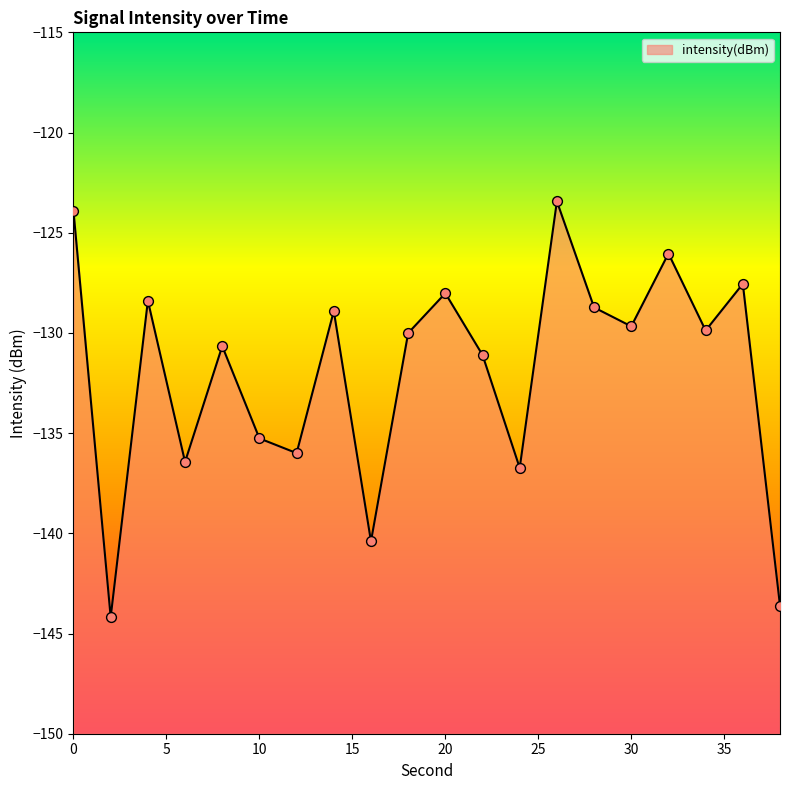

What is the change in value from 30 to 36?

+2.1